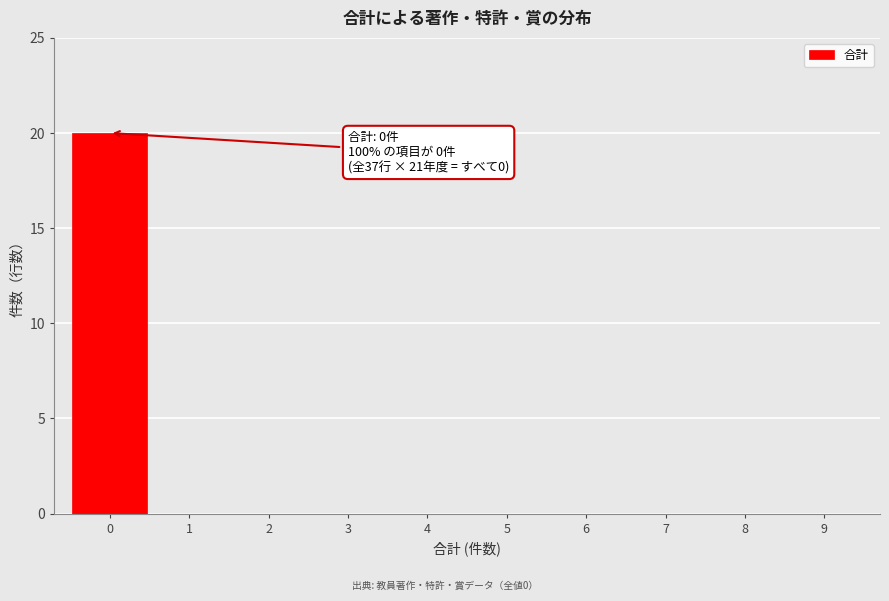

Reading left to right, list all the values displayed in this chart.

0=20	1=0	2=0	3=0	4=0	5=0	6=0	7=0	8=0	9=0